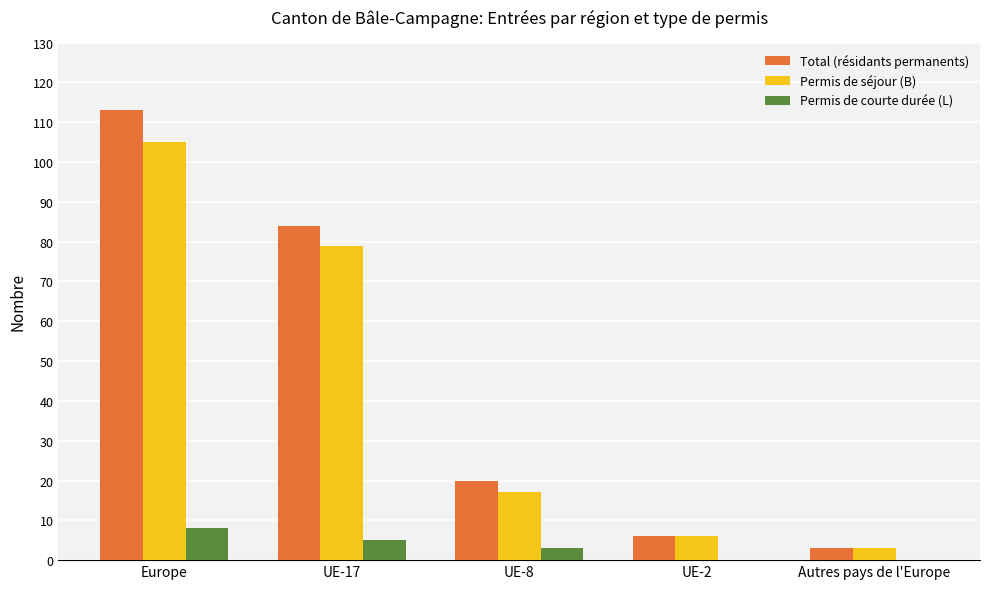

At which label does Permis de courte durée (L) reach its peak?

Europe